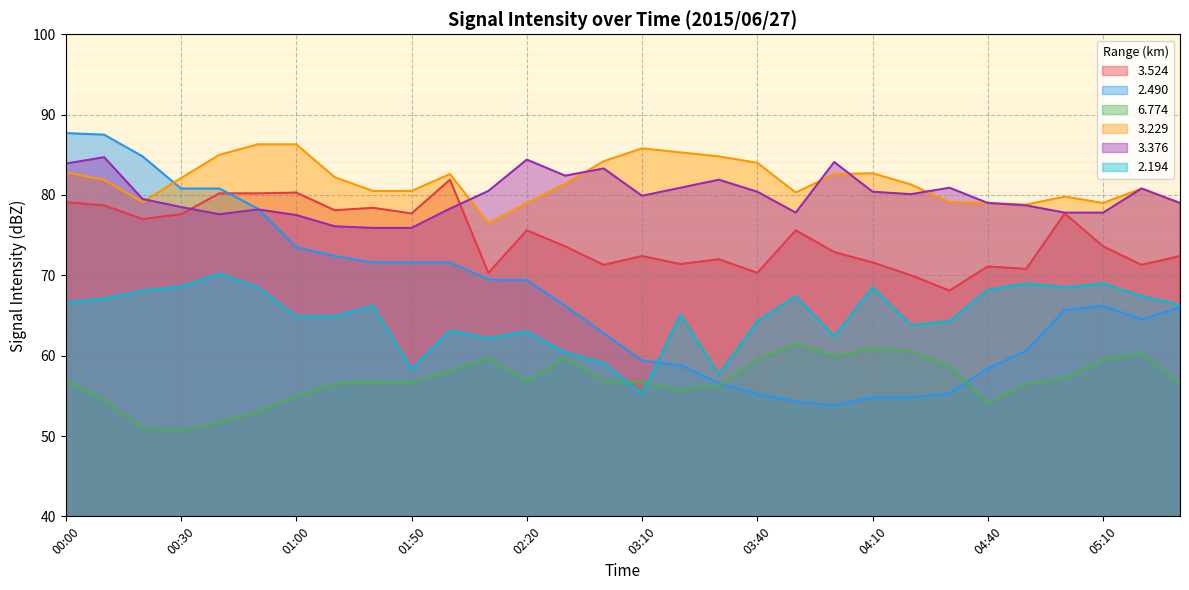

What is the sum of all   2.490 values?

2012.9